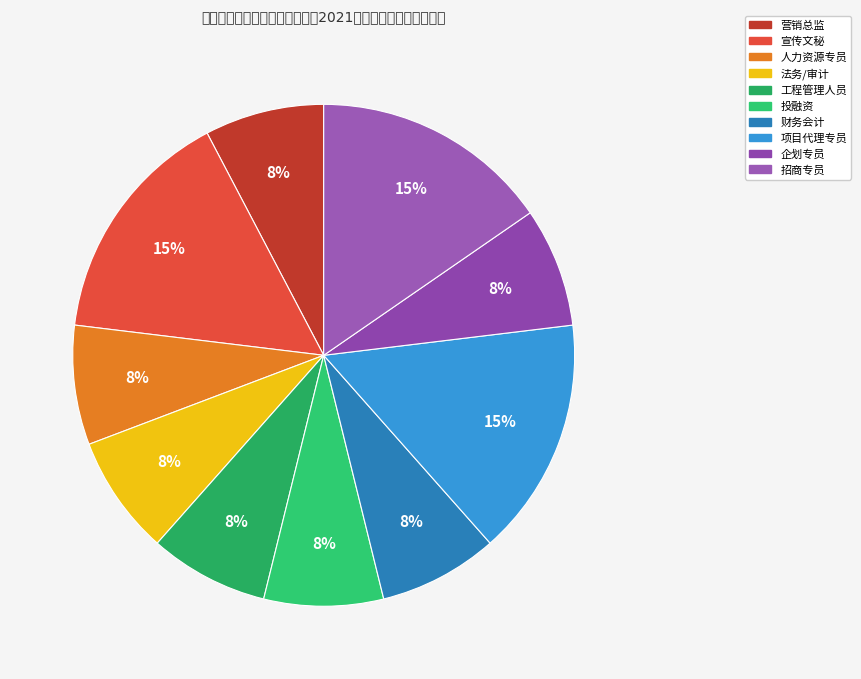

To the nearest percent, what is the difference between the largest and smallest slice percentages?

8%